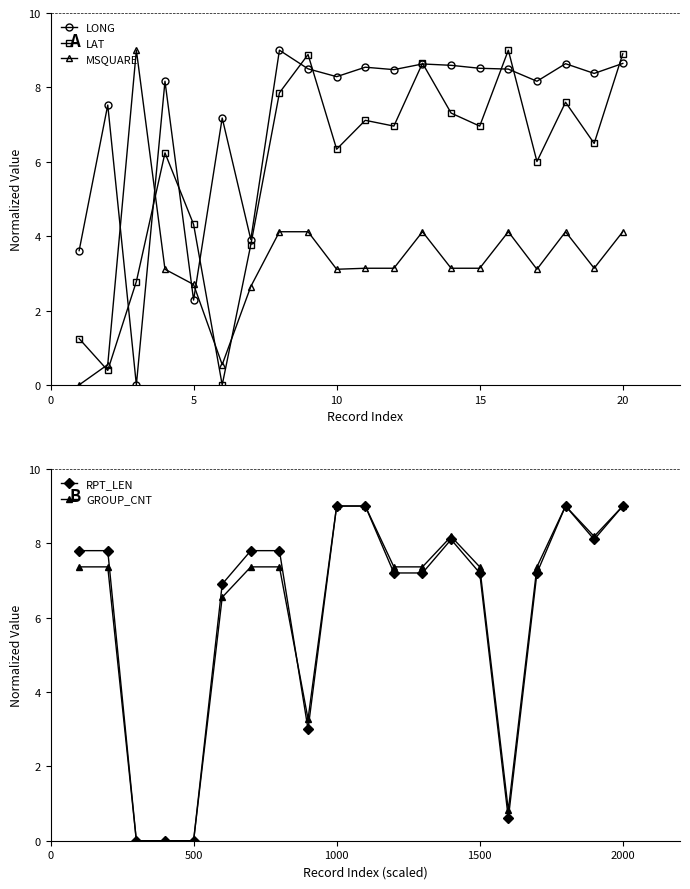

What is the average value of the RPT_LEN series?

6.1